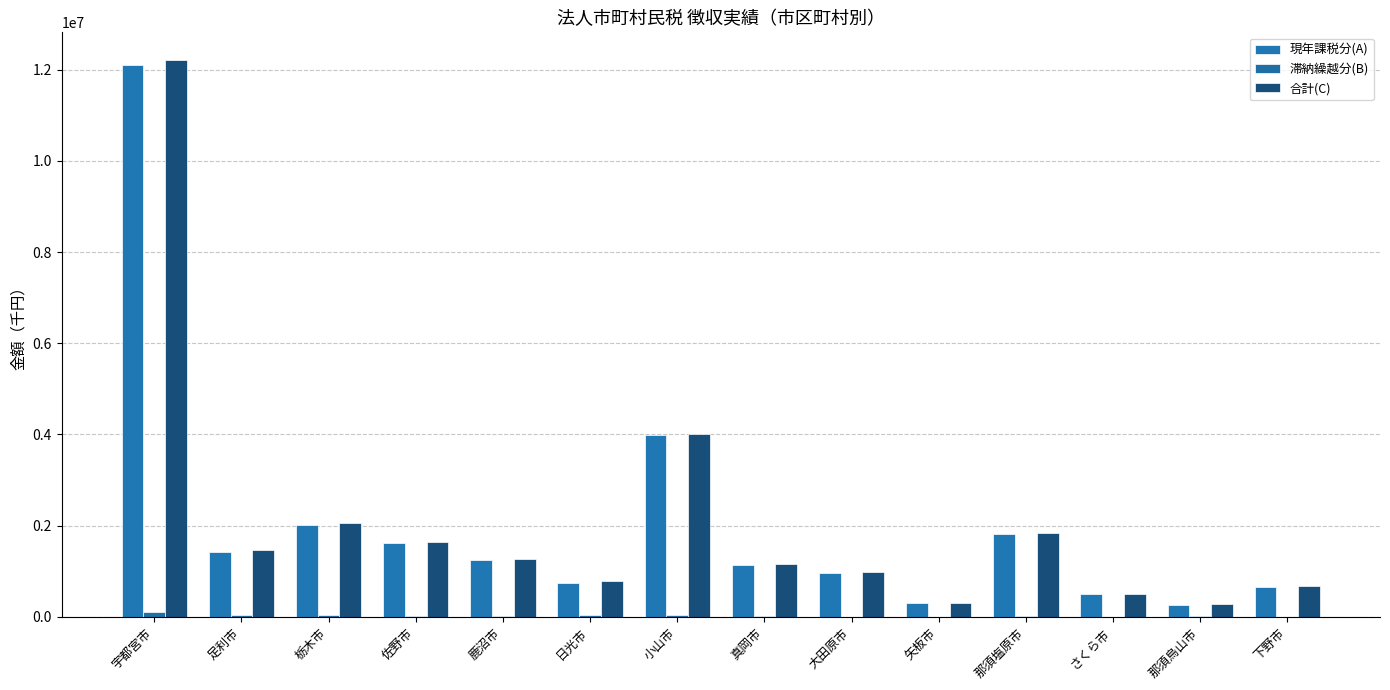

What is the difference between the highest and lowest values at 矢板市?

297274